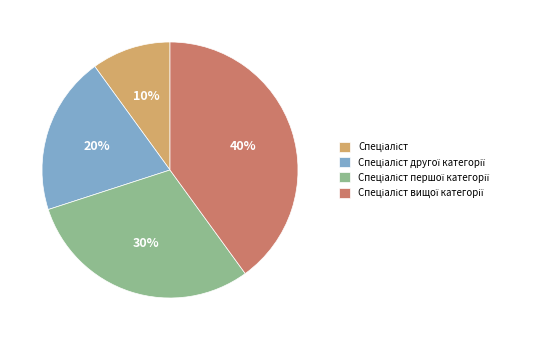

To the nearest percent, what is the difference between the largest and smallest slice percentages?

30%